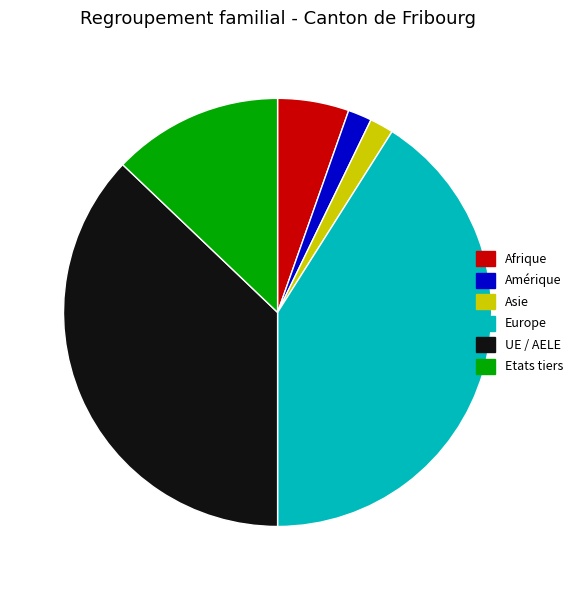

True or false: Etats tiers accounts for 1% of the total.

False